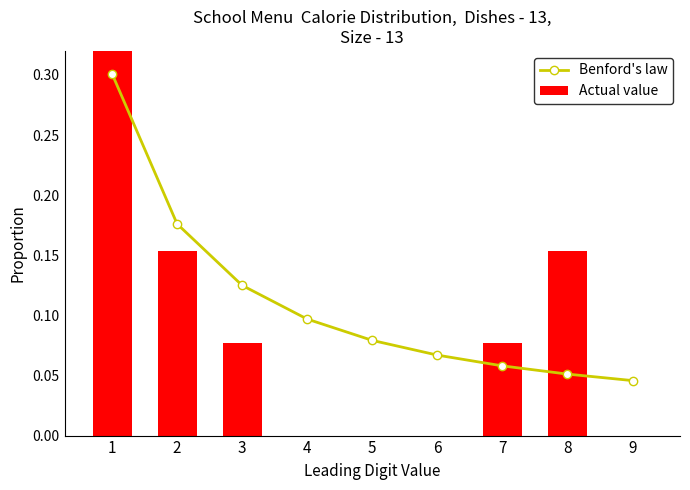

Where is Benford's law nearest to the value 0?

9